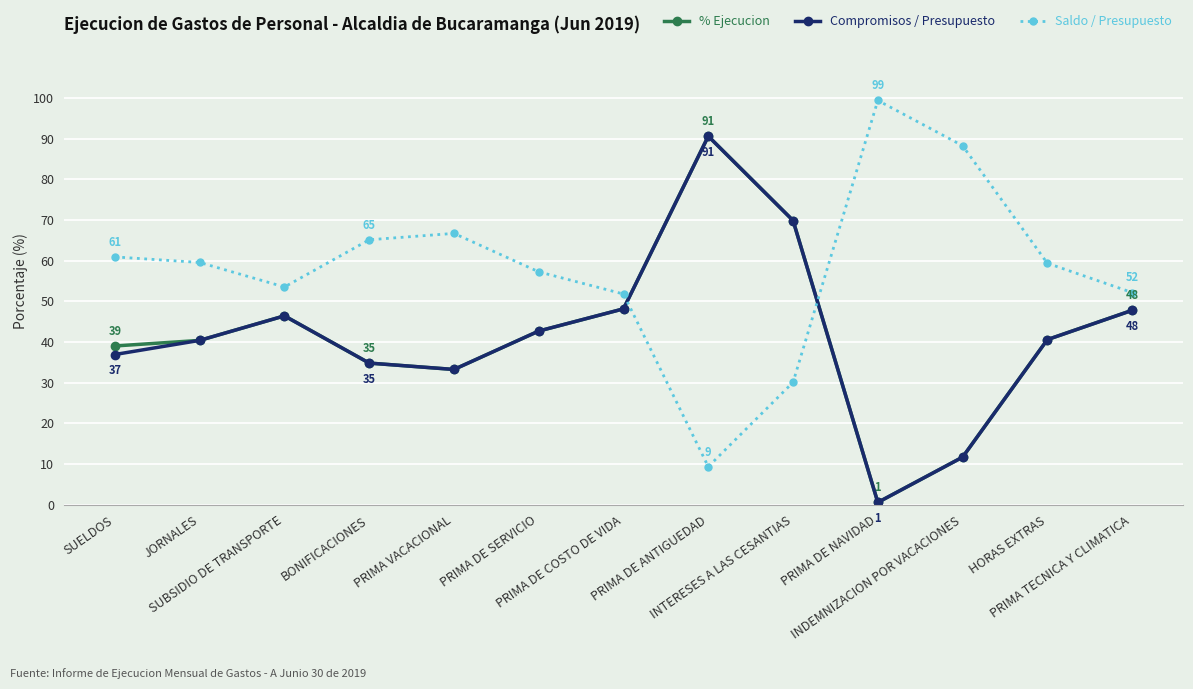

What is the label of the 7th point from the left?

PRIMA DE COSTO DE VIDA